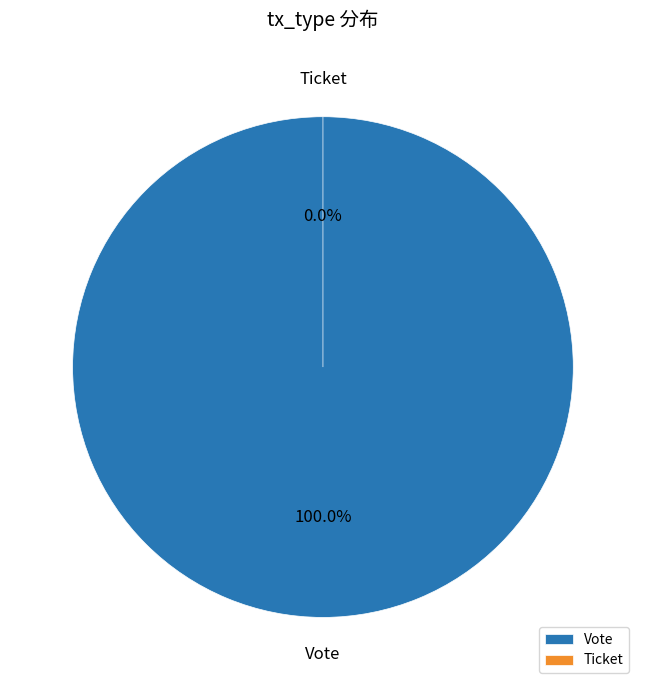

The Vote slice represents 100% of the pie. True or false?

True